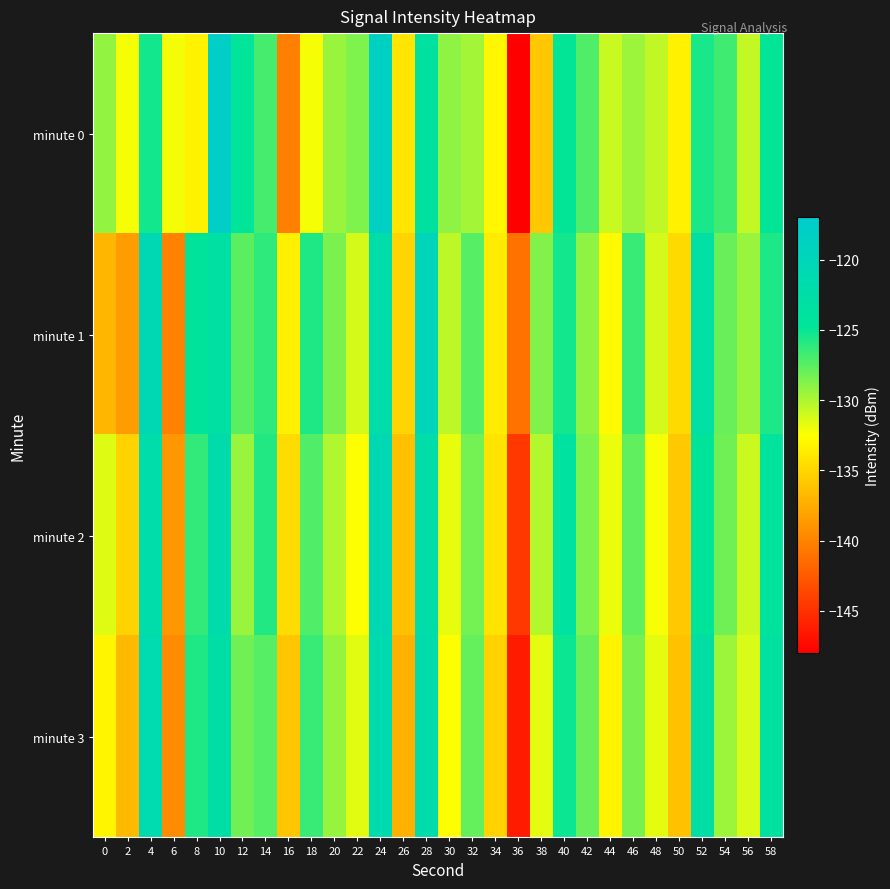

At 18, list the series in order from largest to smallest.

minute 1, minute 3, minute 2, minute 0